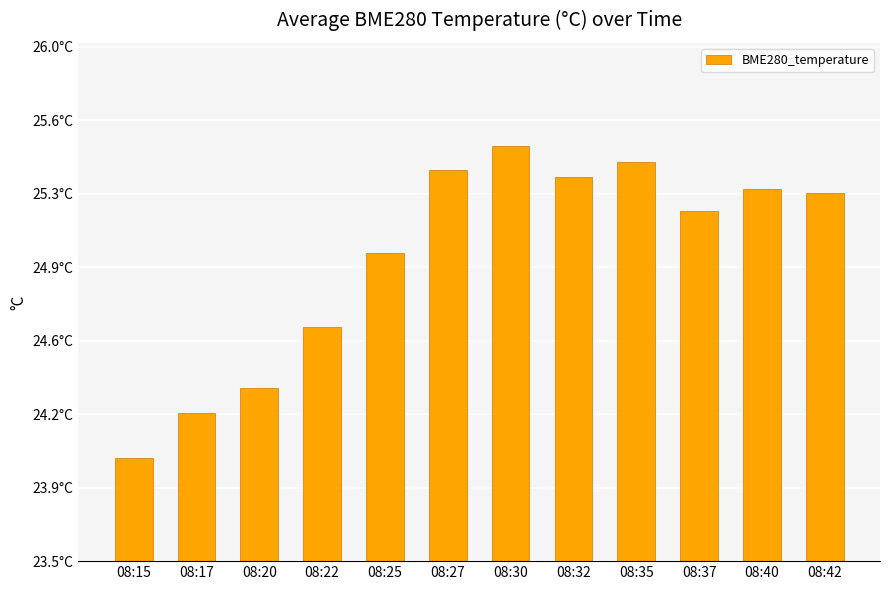

At which label is the value closest to 24?

08:15